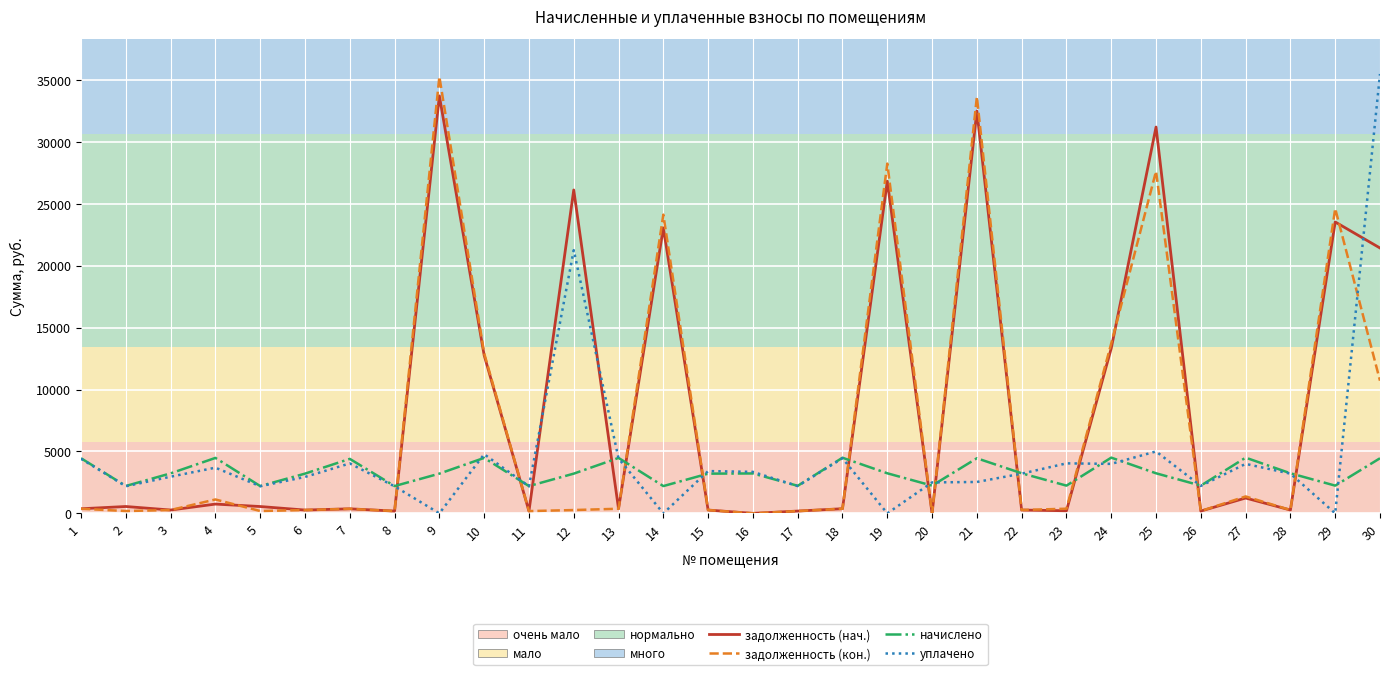

Does the chart display data point markers on the line(s)?

No